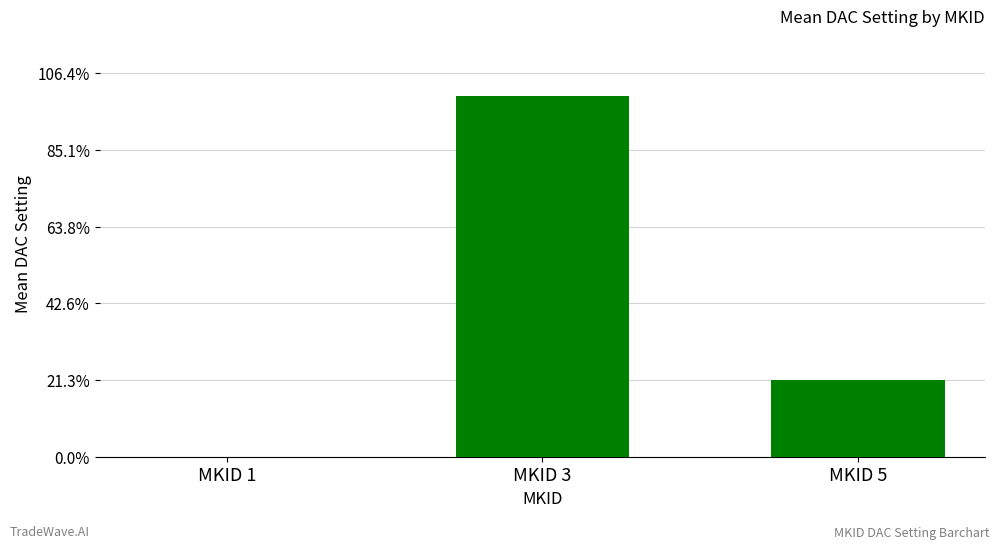

What is the value of the 3rd bar from the left?

50.3